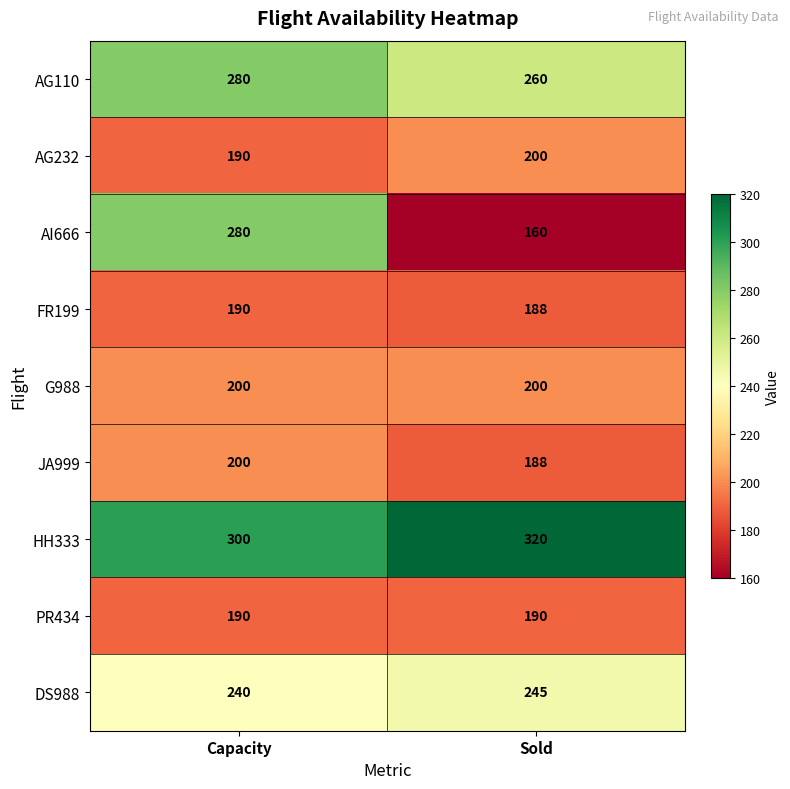

True or false: JA999 has a value of 101 at Sold.

False